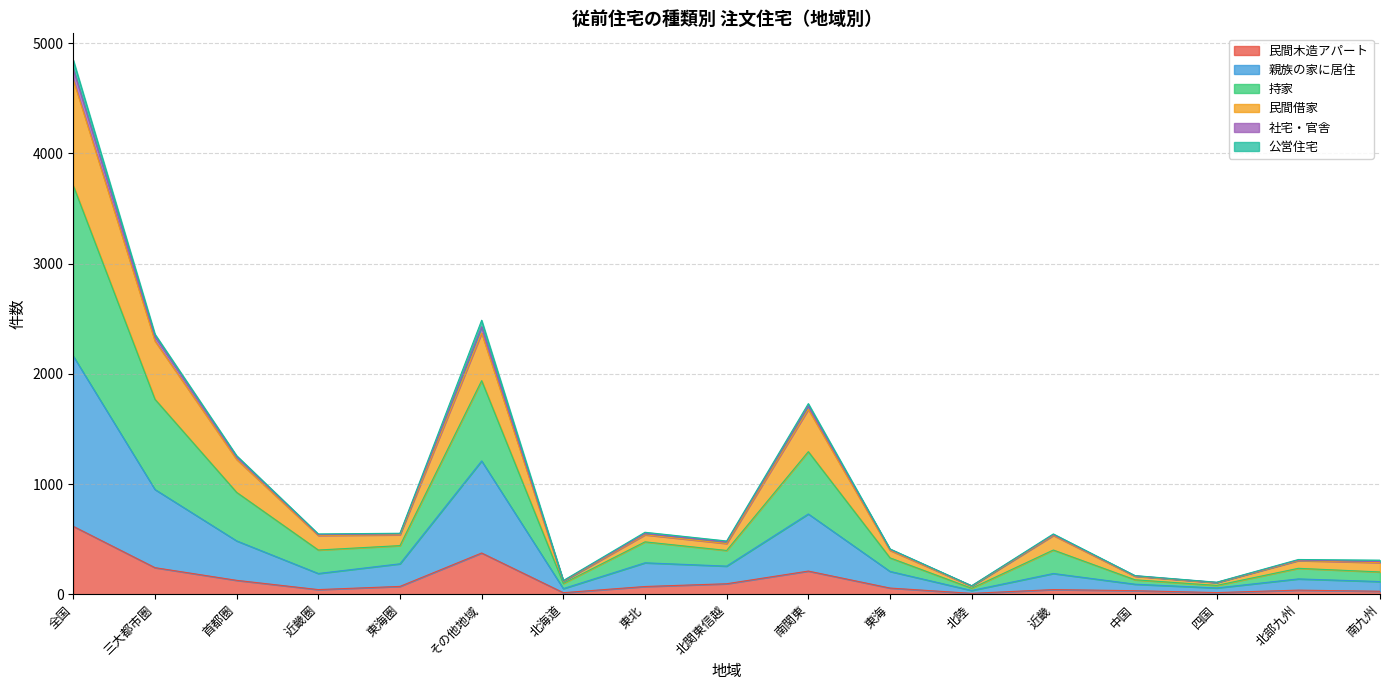

Does the chart display data point markers on the line(s)?

No